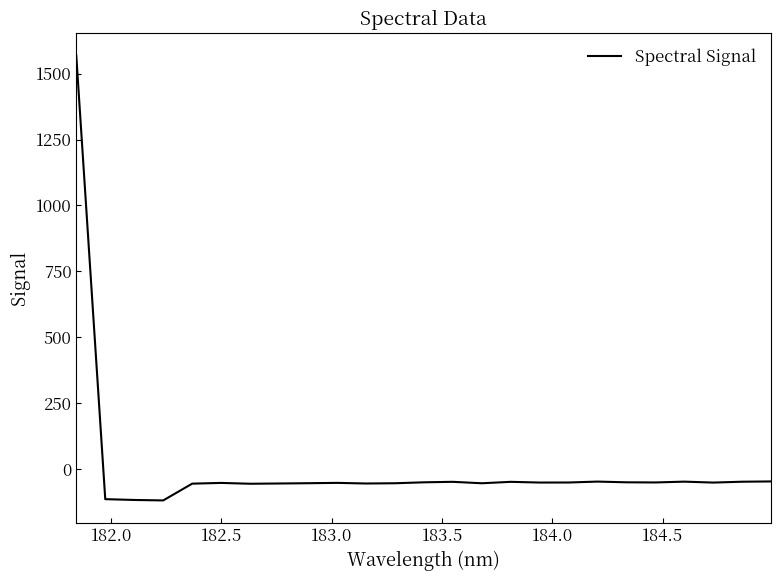

What is the difference between the maximum and minimum values?

1688.3